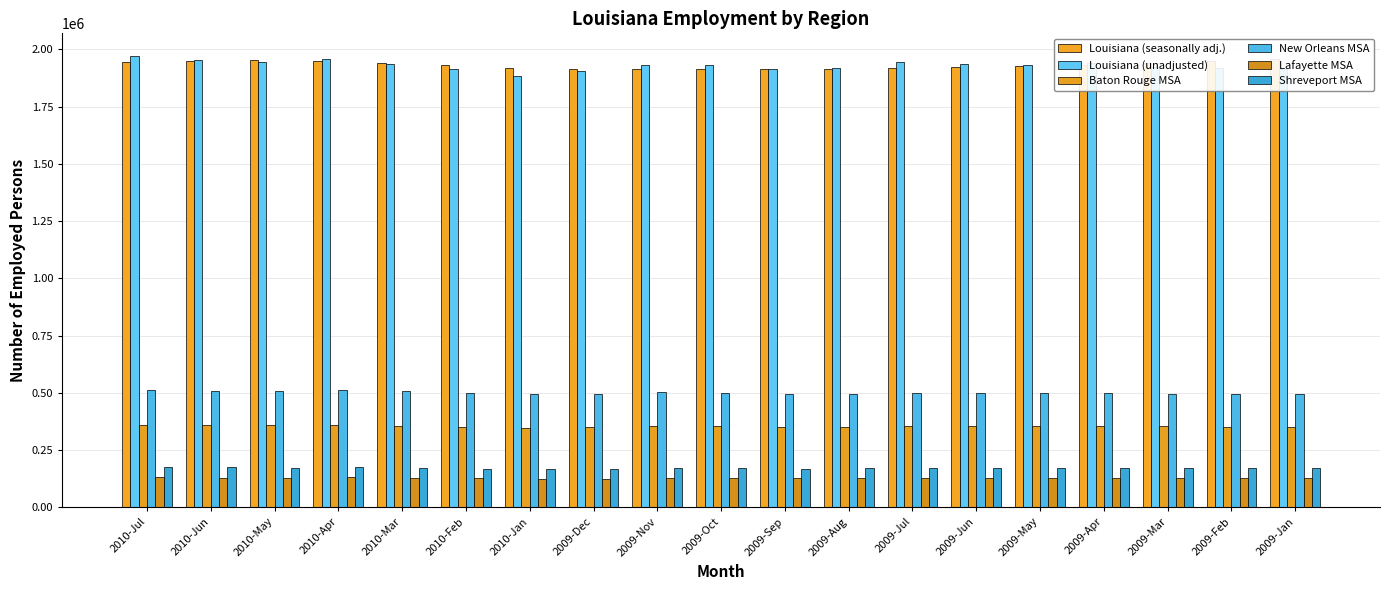

At which category is the sum across all series the highest?

2010-Jul